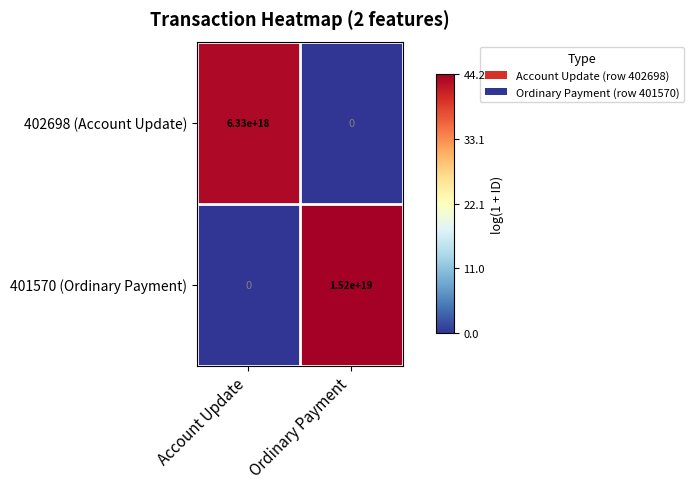

How many series are shown in this chart?

2